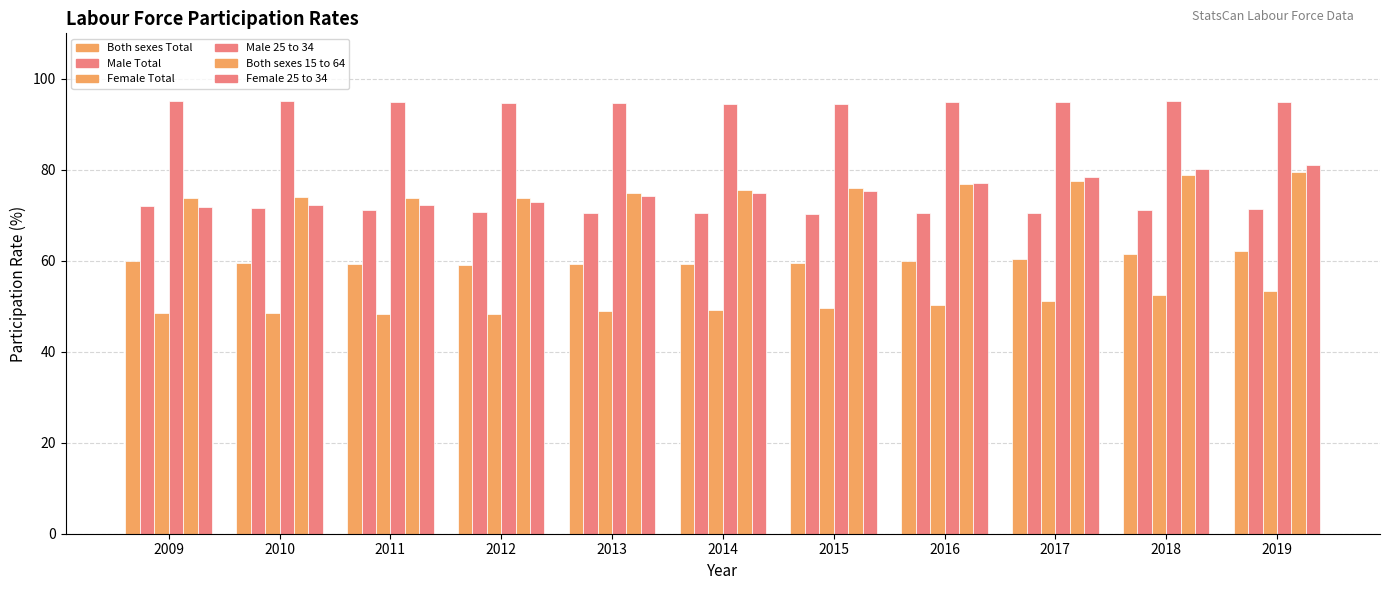

What is the difference between the maximum and minimum values in the Male 25 to 34 series?

0.7